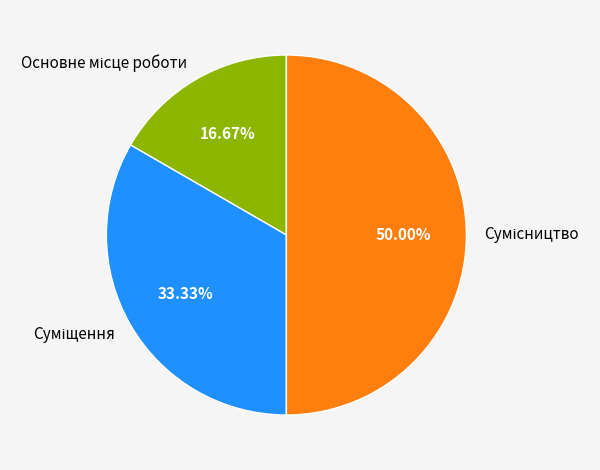

How many segments does this pie chart have?

3